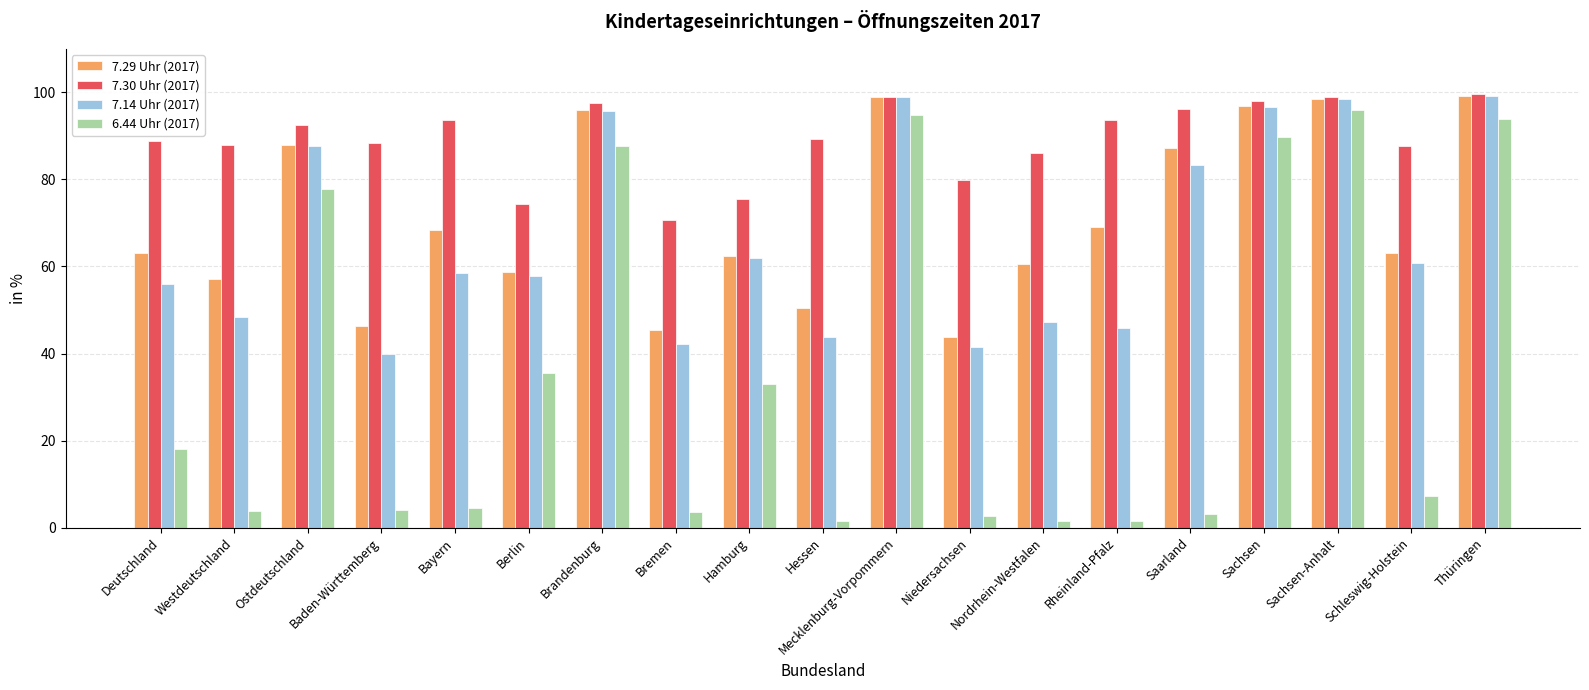

At how many categories does at least one series exceed 49?

19